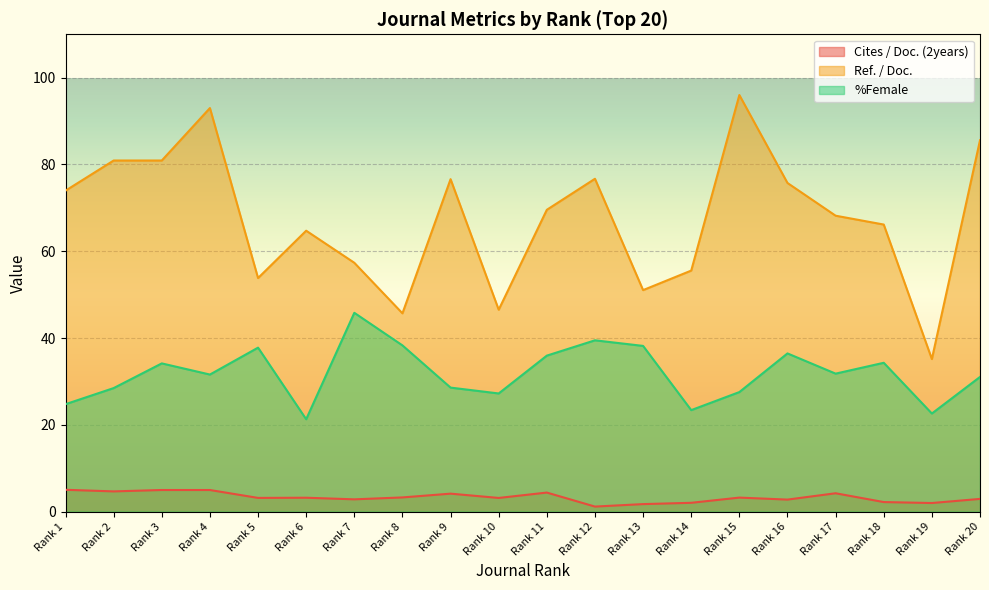

Reading left to right, extract all data points from this chart.

Cites / Doc. (2years): Rank 1=5.0	Rank 2=4.7	Rank 3=5.0	Rank 4=5.0	Rank 5=3.1	Rank 6=3.2	Rank 7=2.8	Rank 8=3.3	Rank 9=4.1	Rank 10=3.1	Rank 11=4.4	Rank 12=1.1	Rank 13=1.7	Rank 14=2.0	Rank 15=3.2	Rank 16=2.8	Rank 17=4.2	Rank 18=2.2	Rank 19=2.0	Rank 20=2.9
Ref. / Doc.: Rank 1=74.0	Rank 2=80.9	Rank 3=80.9	Rank 4=93.0	Rank 5=53.8	Rank 6=64.7	Rank 7=57.3	Rank 8=45.7	Rank 9=76.6	Rank 10=46.5	Rank 11=69.5	Rank 12=76.7	Rank 13=51.0	Rank 14=55.5	Rank 15=96.0	Rank 16=75.7	Rank 17=68.2	Rank 18=66.2	Rank 19=35.1	Rank 20=85.6
%Female: Rank 1=24.8	Rank 2=28.5	Rank 3=34.1	Rank 4=31.6	Rank 5=37.8	Rank 6=21.3	Rank 7=45.8	Rank 8=38.3	Rank 9=28.6	Rank 10=27.2	Rank 11=35.9	Rank 12=39.5	Rank 13=38.2	Rank 14=23.4	Rank 15=27.5	Rank 16=36.5	Rank 17=31.8	Rank 18=34.3	Rank 19=22.6	Rank 20=31.0